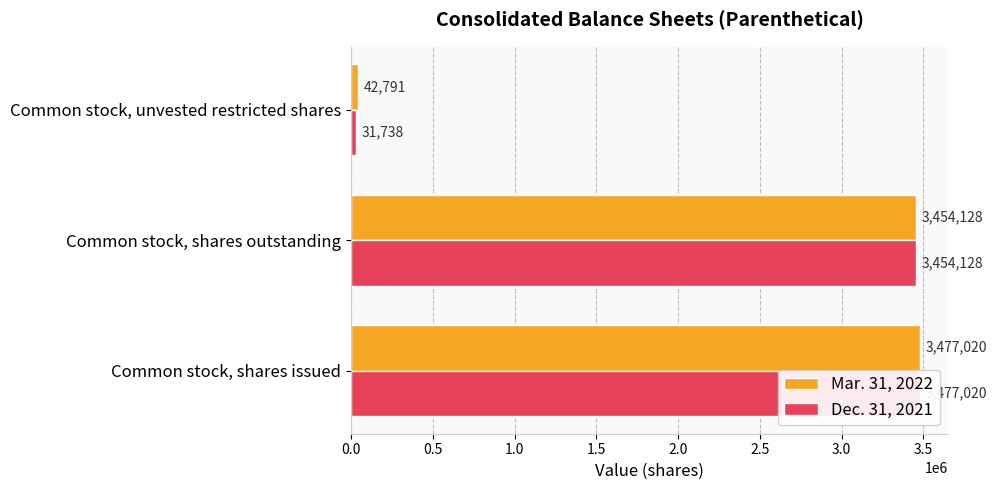

Which series has the widest spread of values?

Dec. 31, 2021